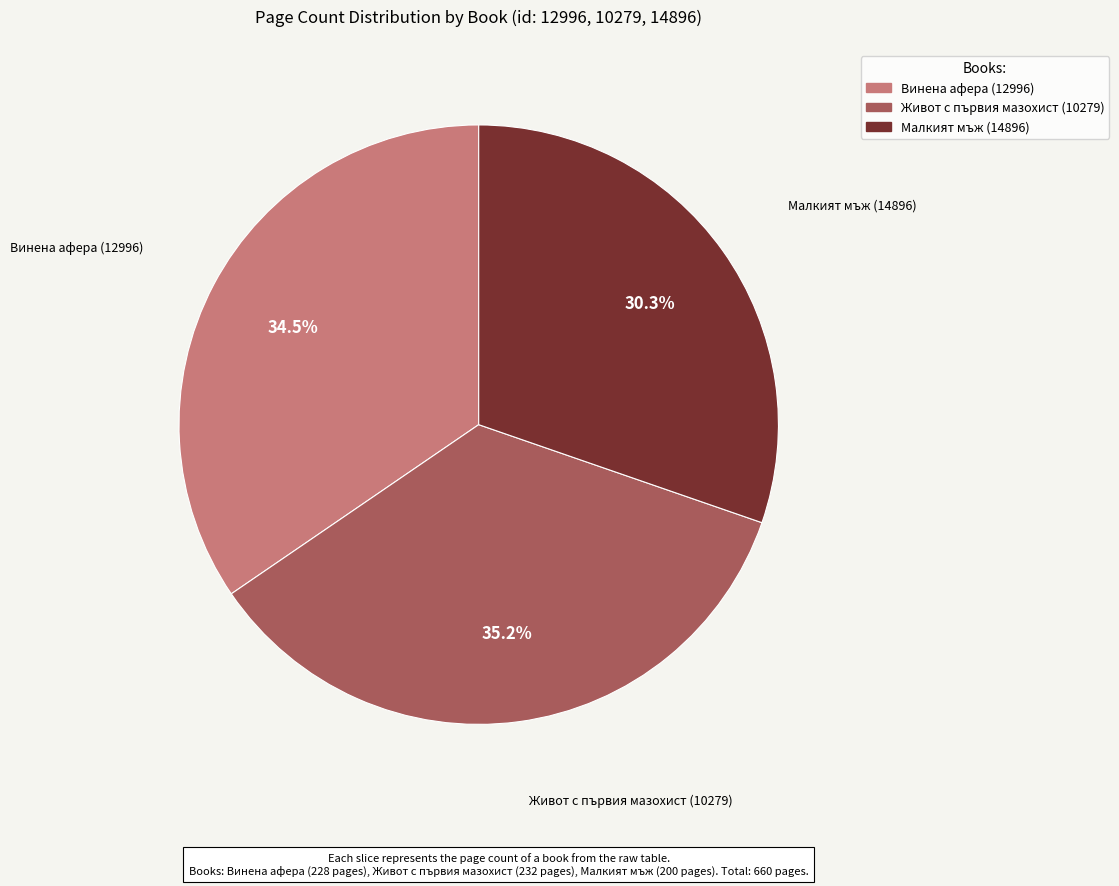

The Малкият мъж (14896) slice represents 30% of the pie. True or false?

True